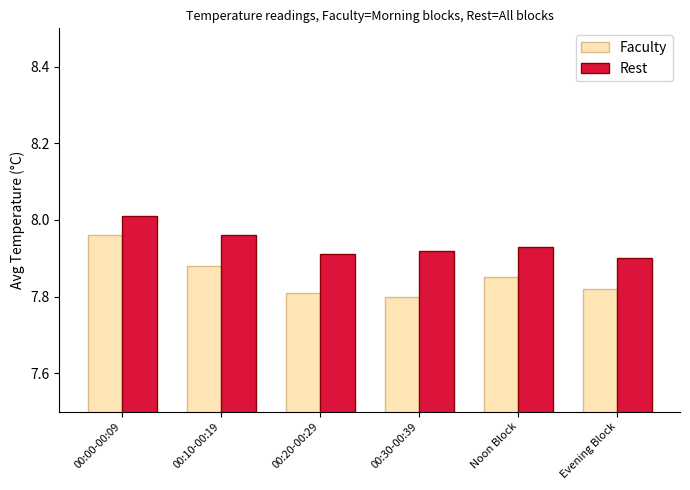

How many bars are there in each group?

2